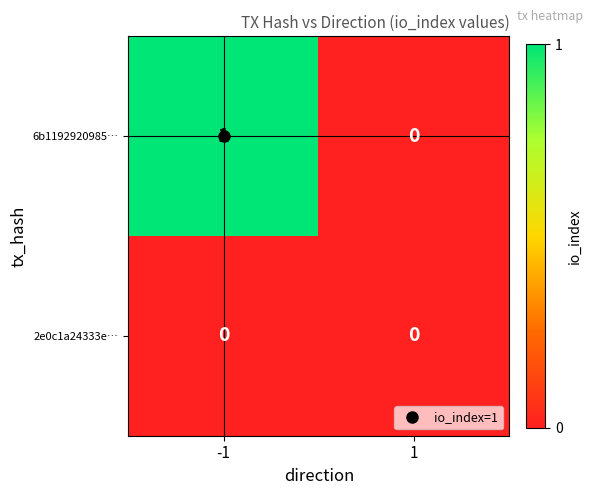

True or false: 6b1192920985… has a value of 2 at -1.

False